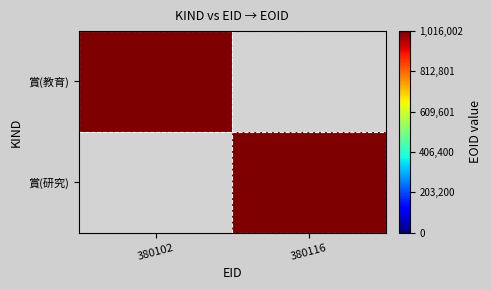

Rank the categories by 賞(研究) value from highest to lowest.

380102, 380116